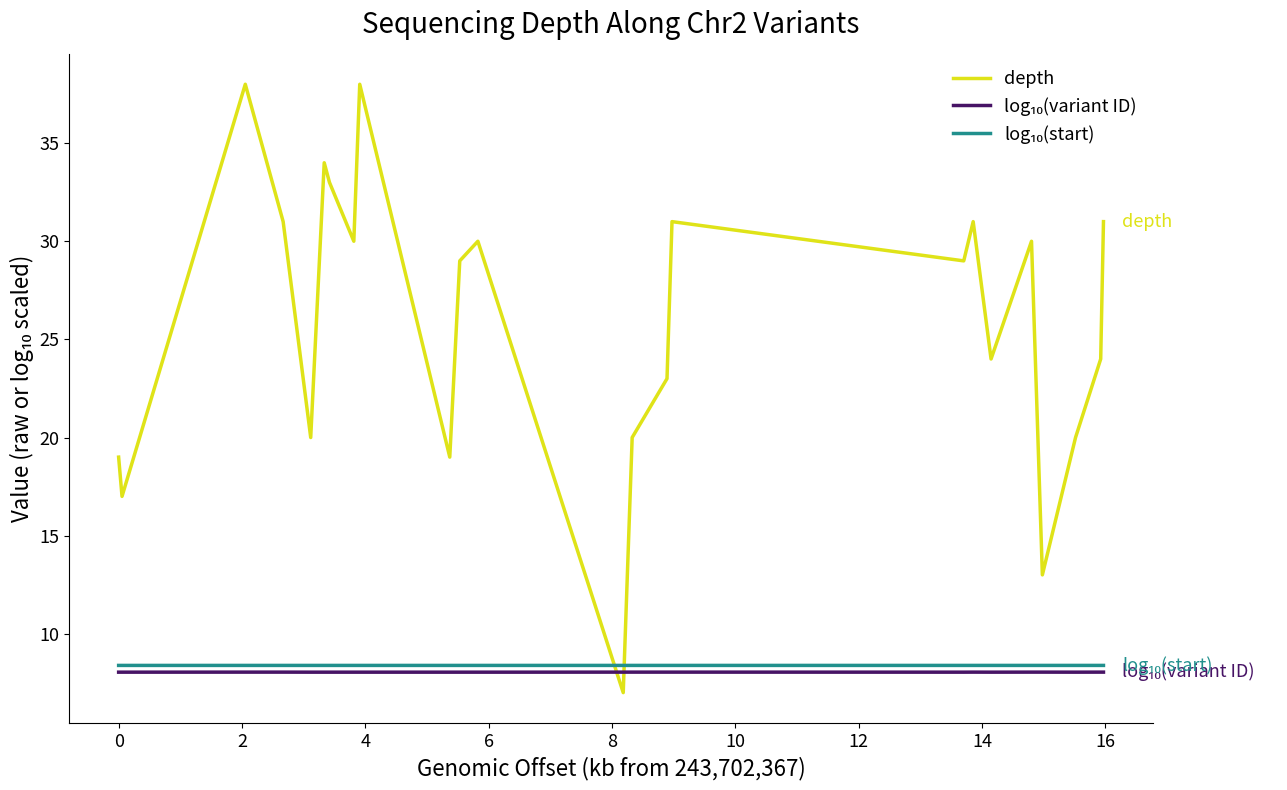

Which series has the largest range (max minus min)?

depth